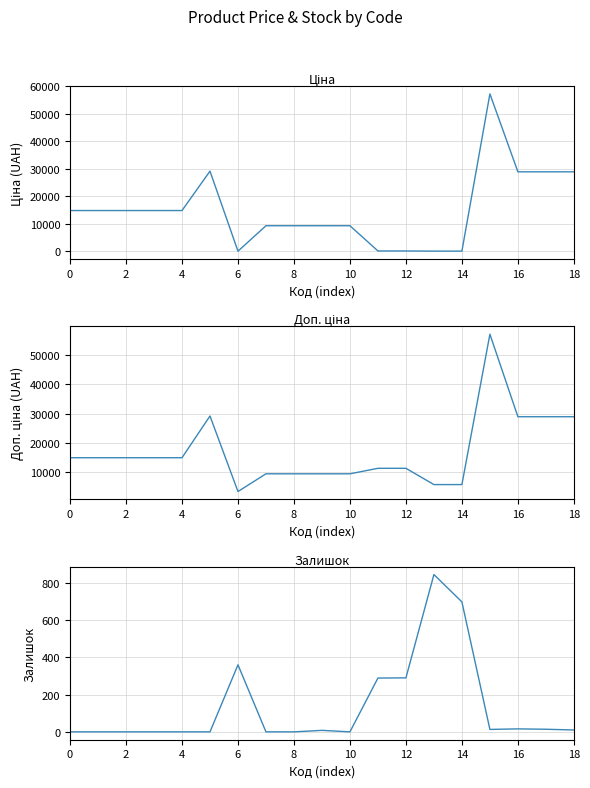

What is the greatest value displayed?

57258.0